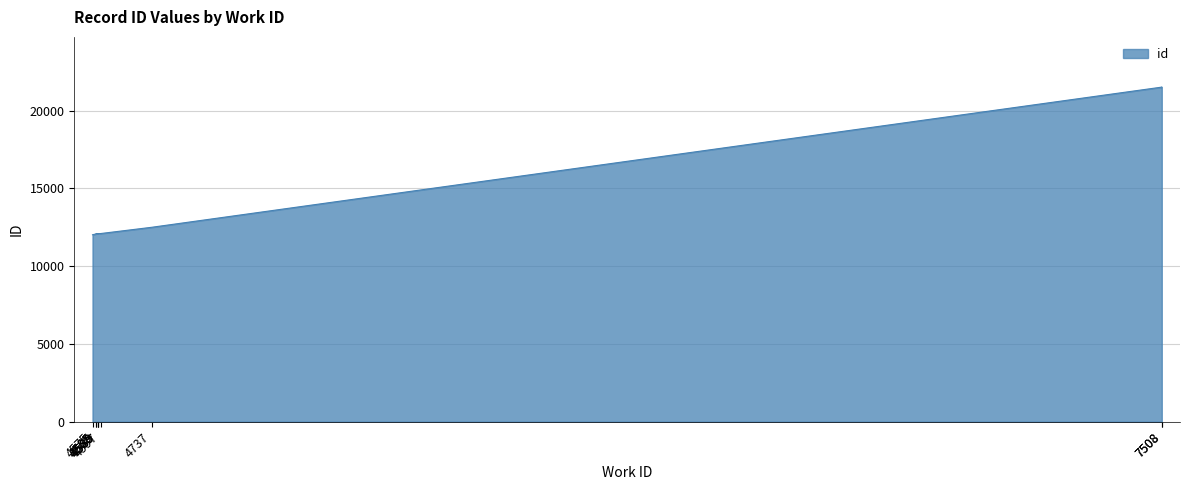

List the labels in order of value, smallest first.

4575, 4585, 4589, 4589, 4589, 4597, 4585, 4737, 7508, 7508